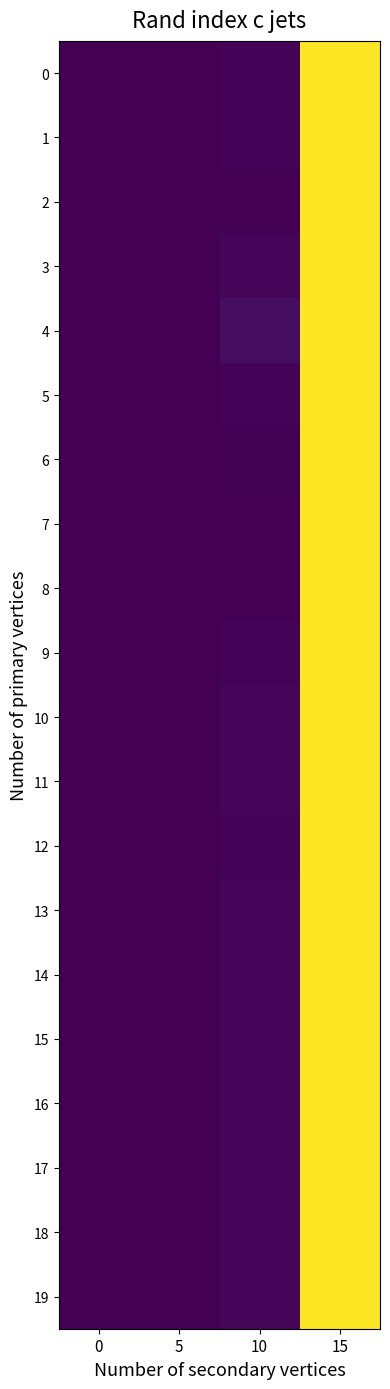

At which category is the sum across all series the highest?

15